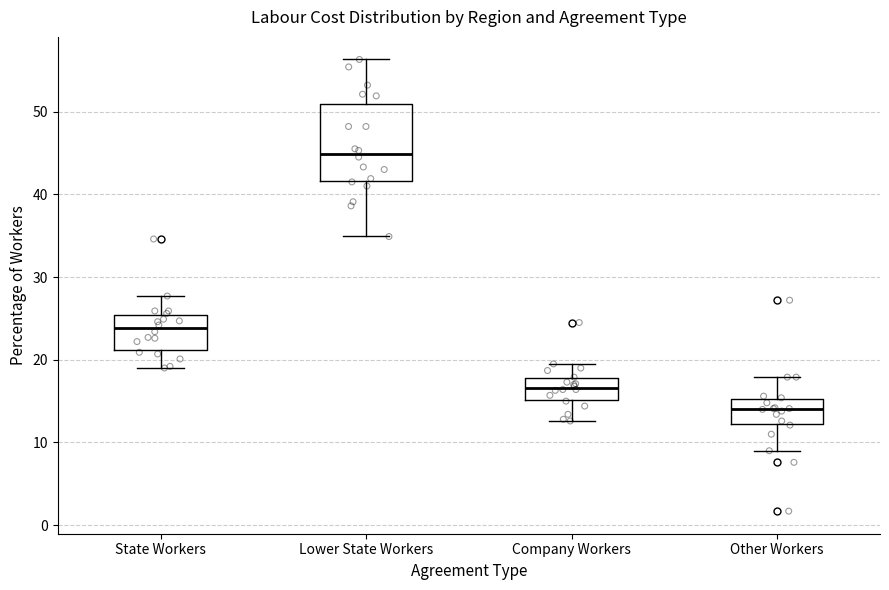

Comparing the boxes themselves (not the whiskers), which one is the tallest?

Lower State Workers